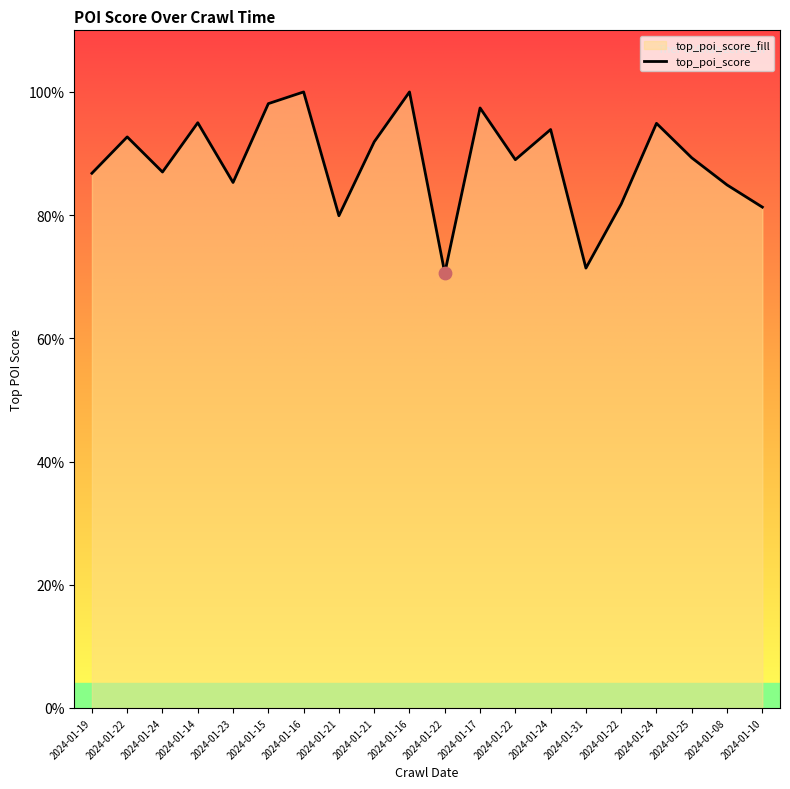

Which has a higher value, 2024-01-08 or 2024-01-16?

2024-01-16